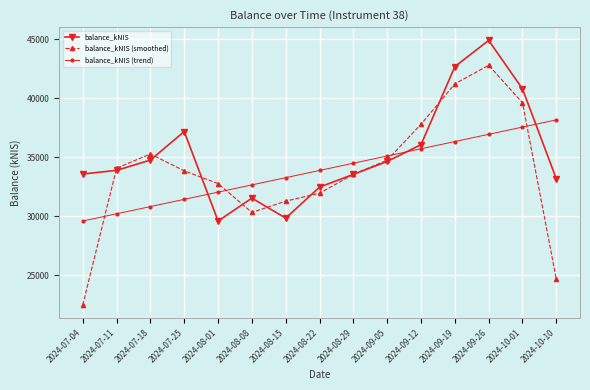

What is the spread (max minus min) of values at 2024-08-01?

3173.1